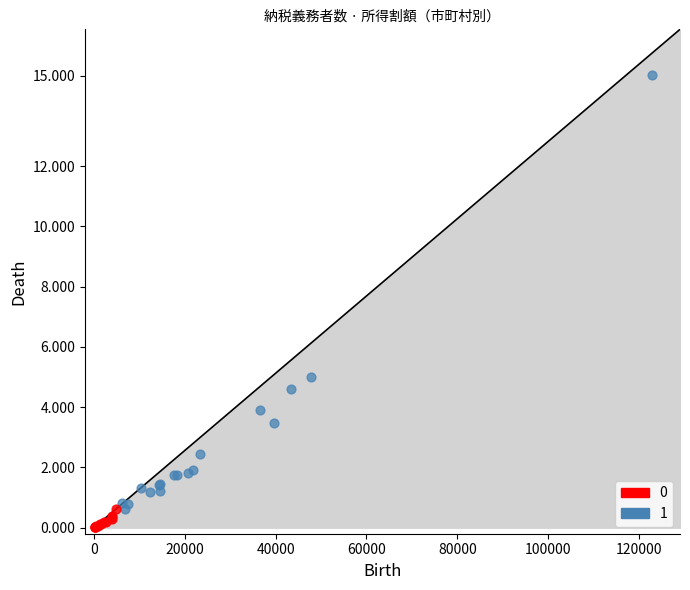

What are all the series names shown in the legend?

0, 1